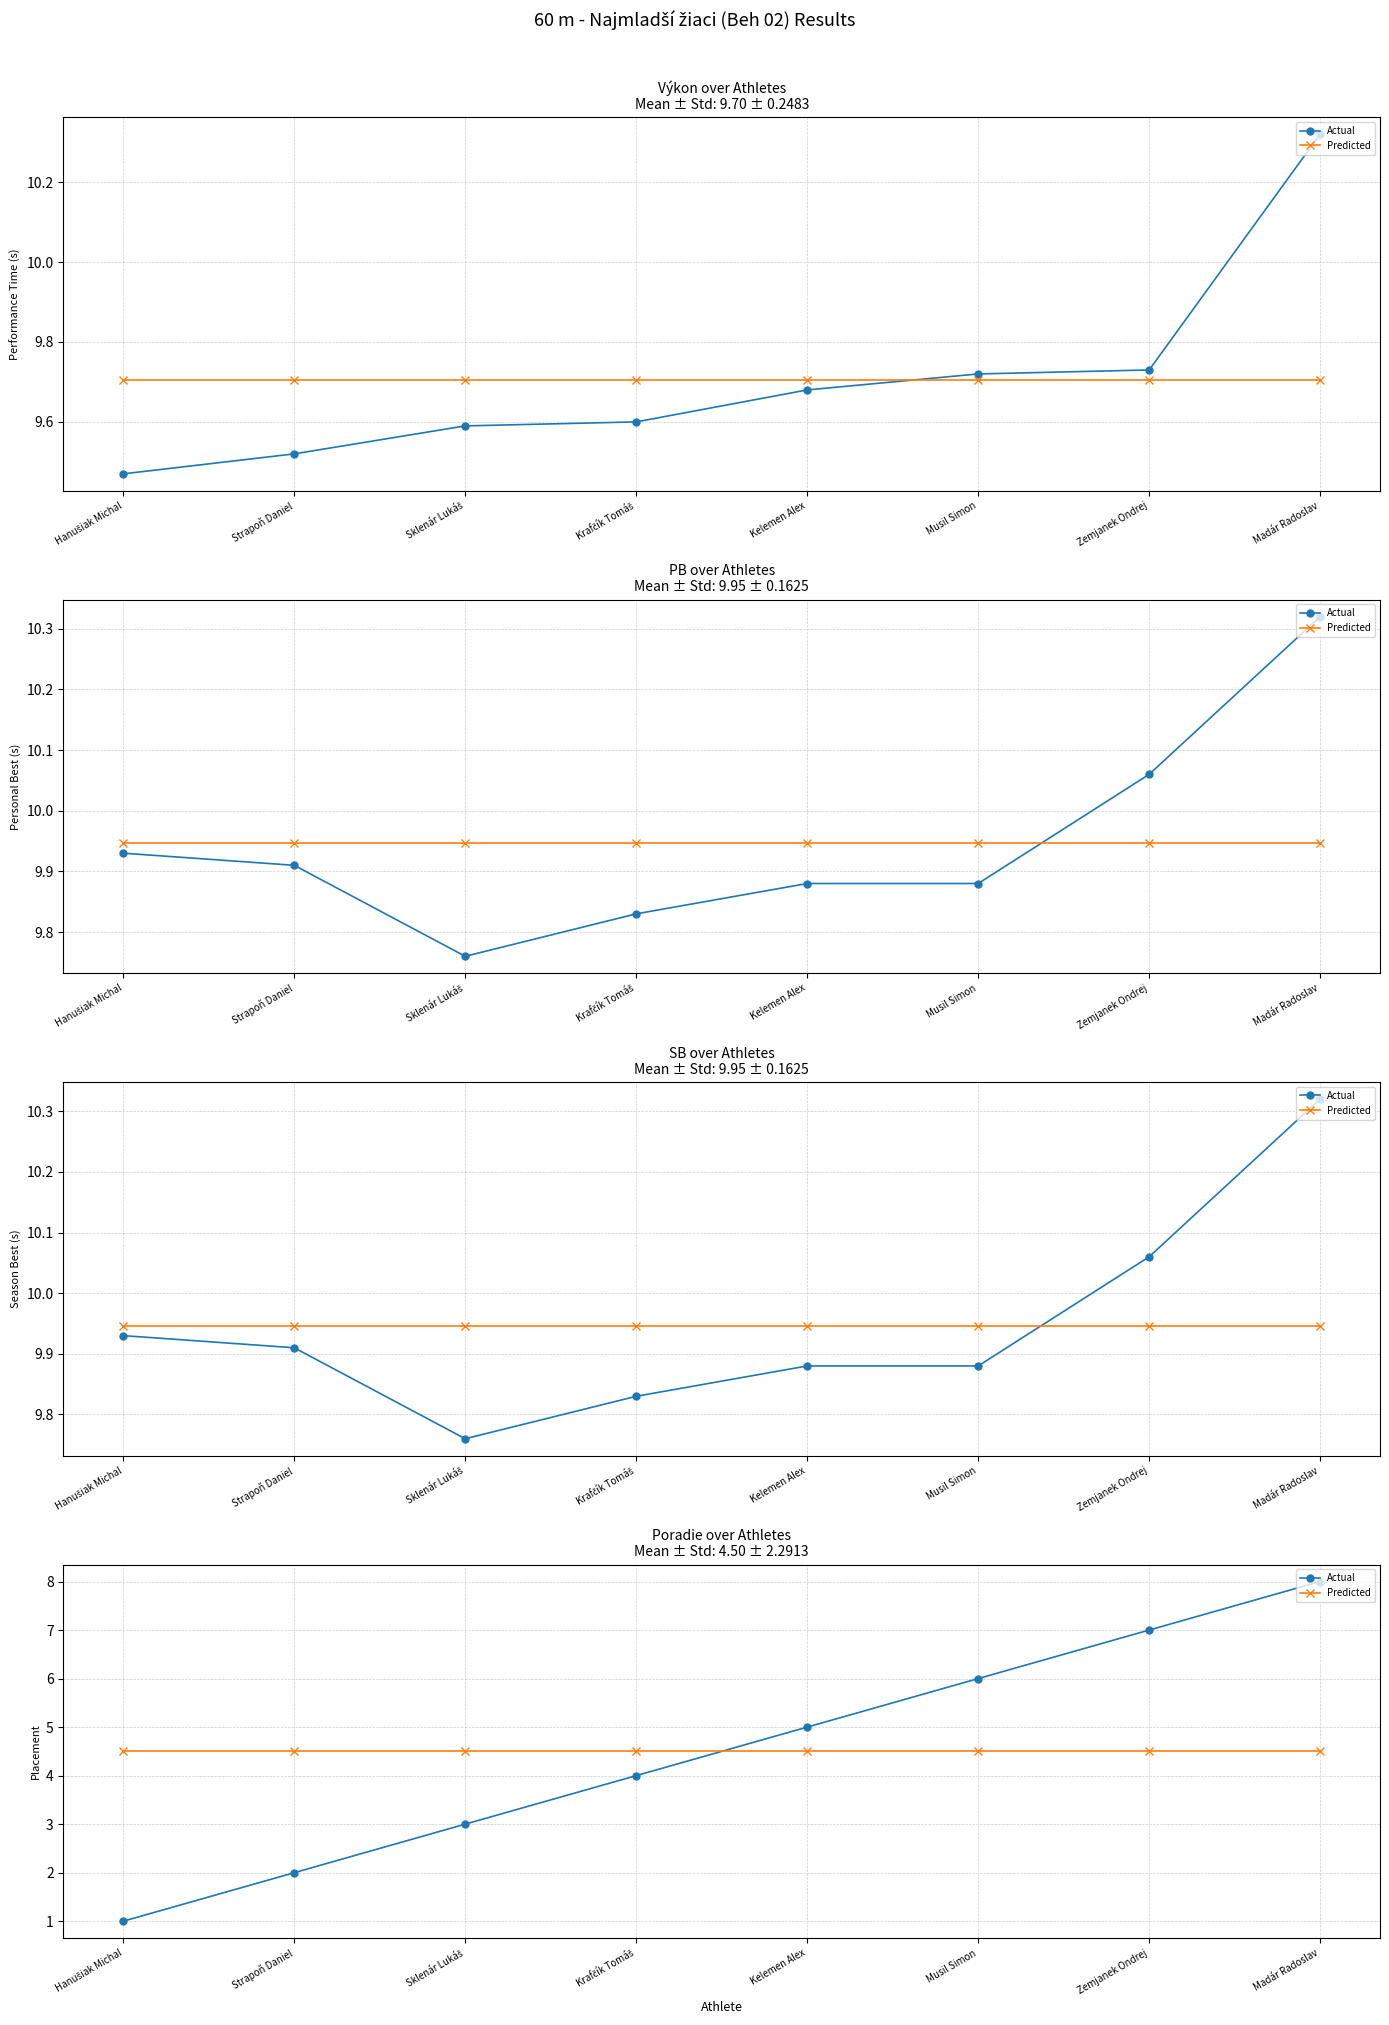

At which label does Actual first exceed 5?

Musil Simon